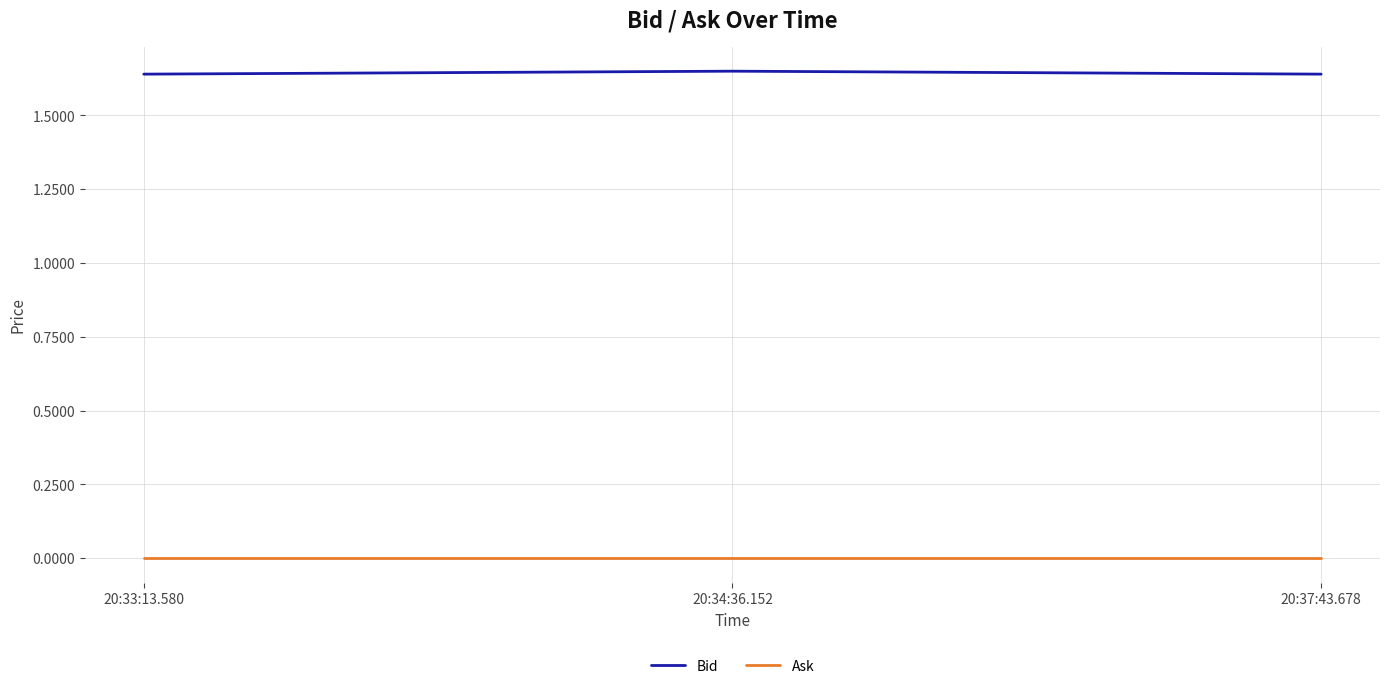

The value of Bid at 20:34:36.152 is 2.5. True or false?

False